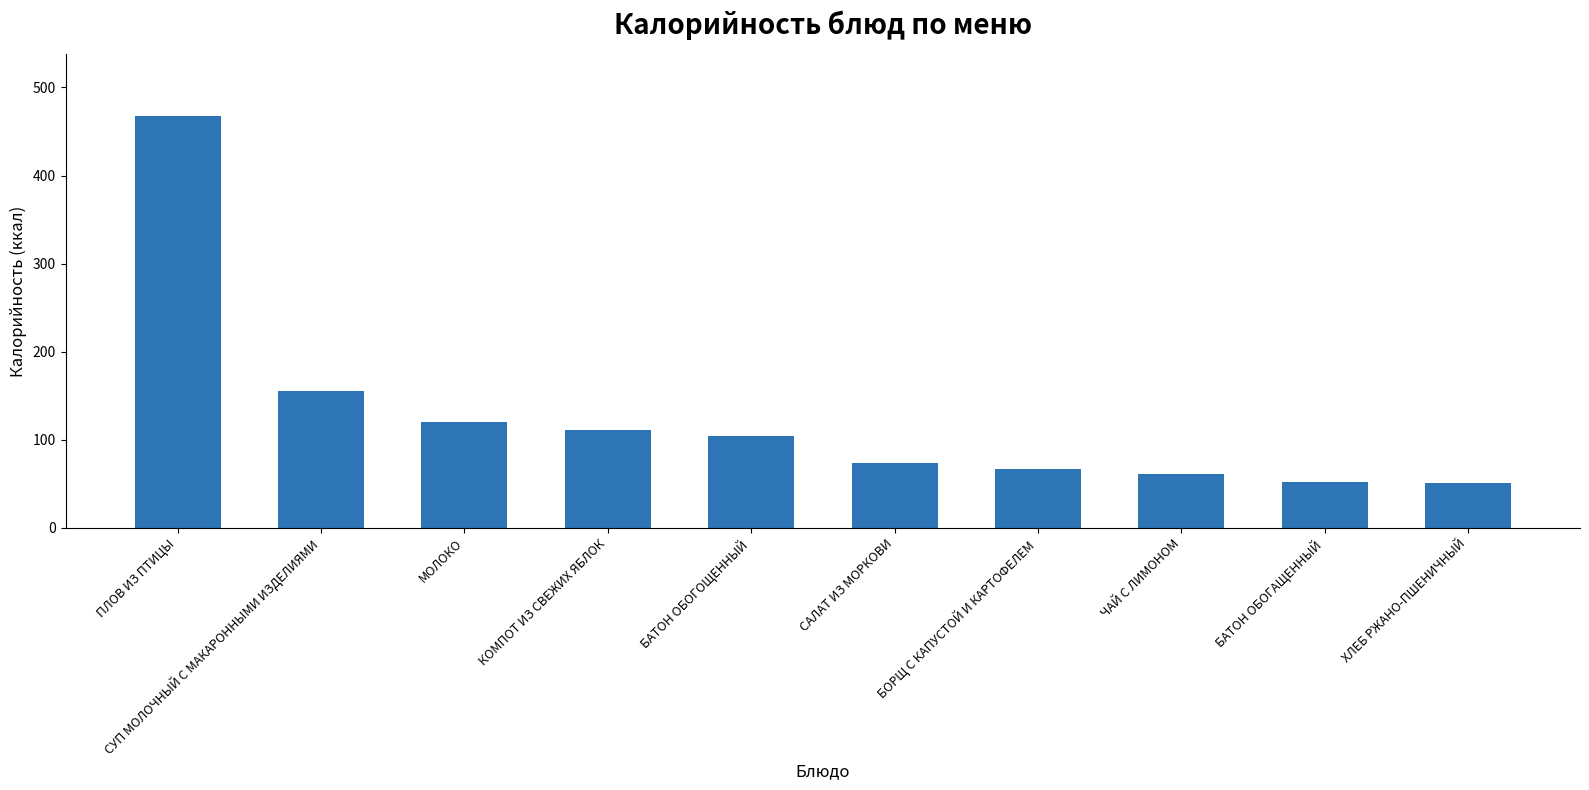

What position from the right is САЛАТ ИЗ МОРКОВИ?

5